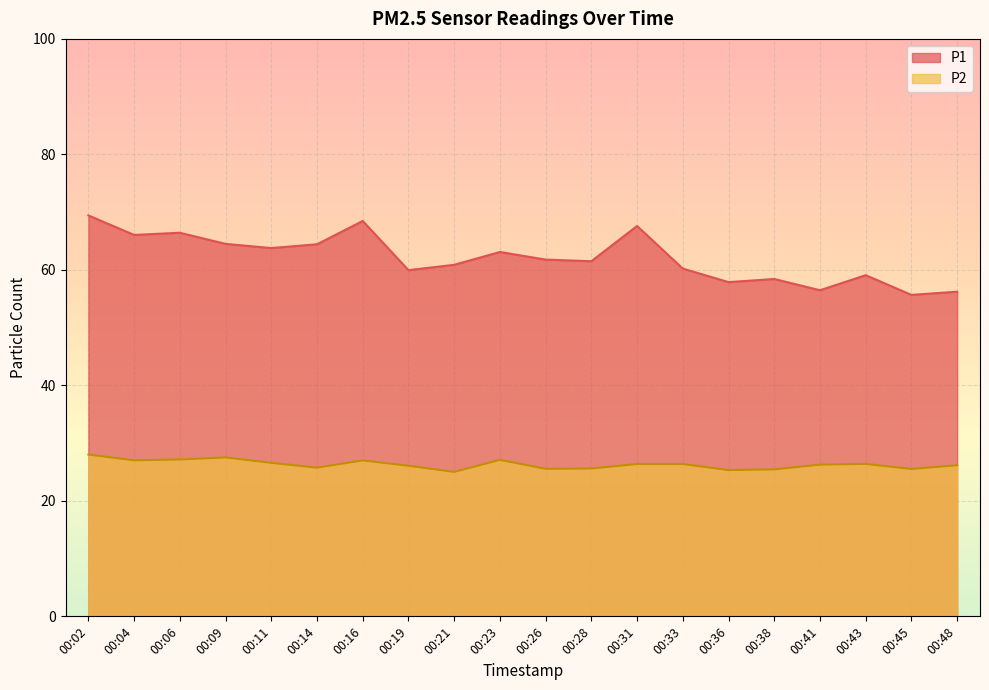

At which category does P1 reach its first local peak?

00:06